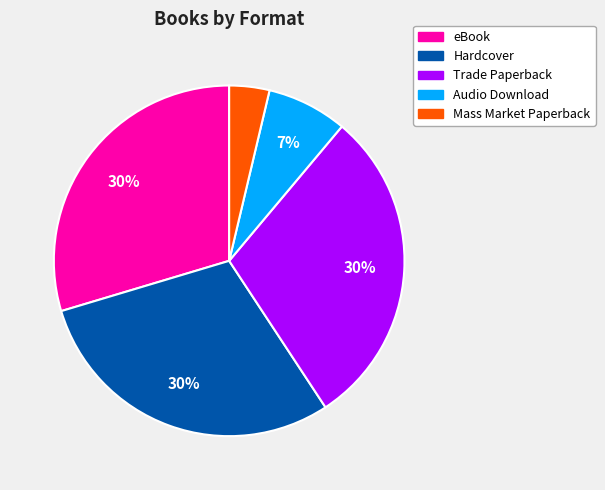

Count the number of slices in the pie.

5